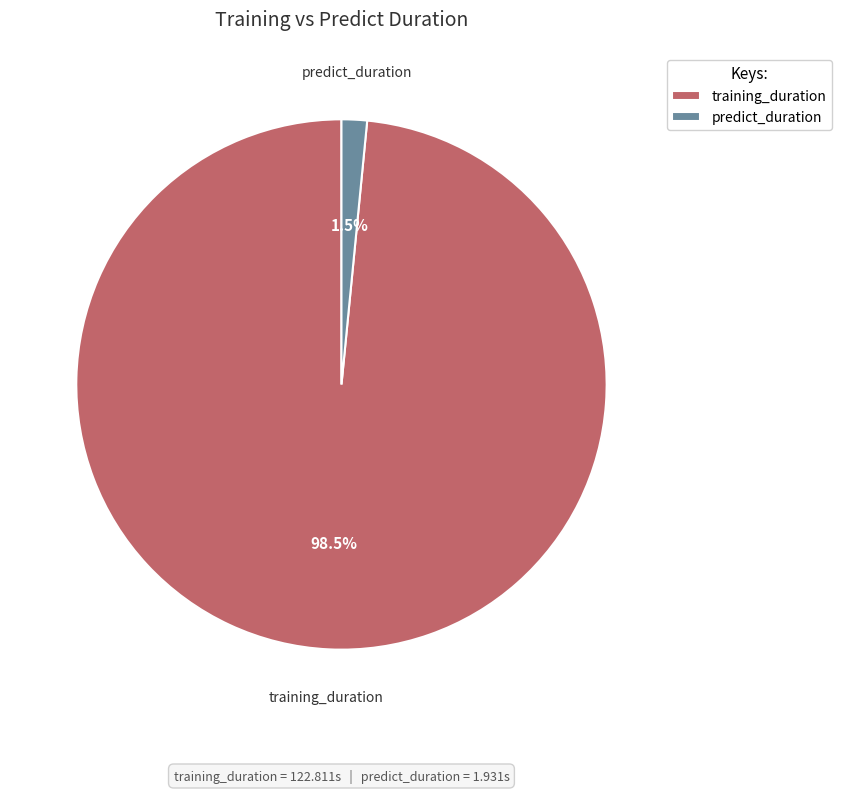

Count the number of slices in the pie.

2